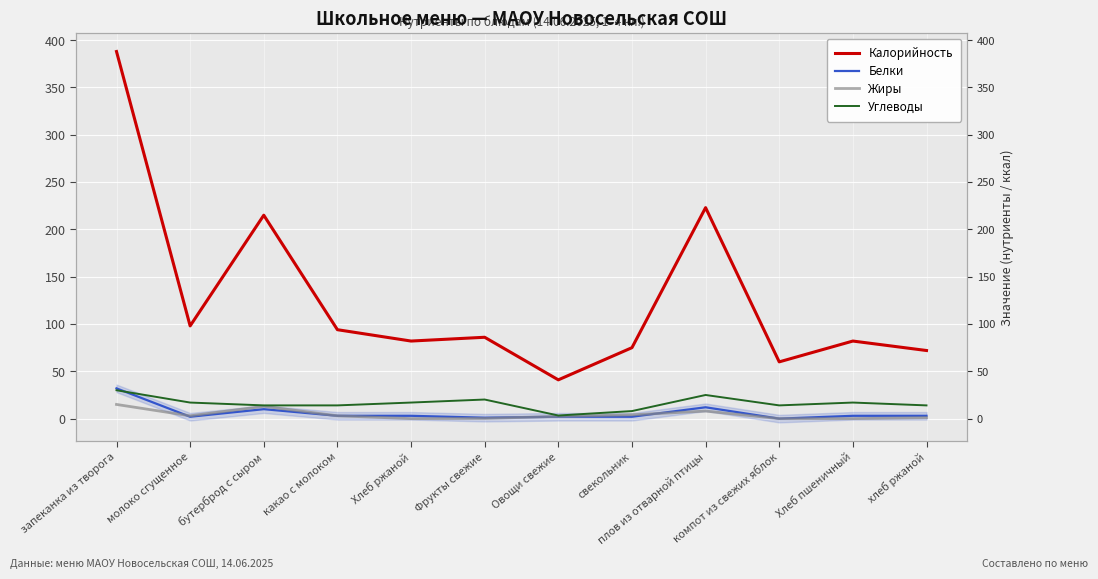

True or false: Калорийность and Углеводы intersect in this chart.

False